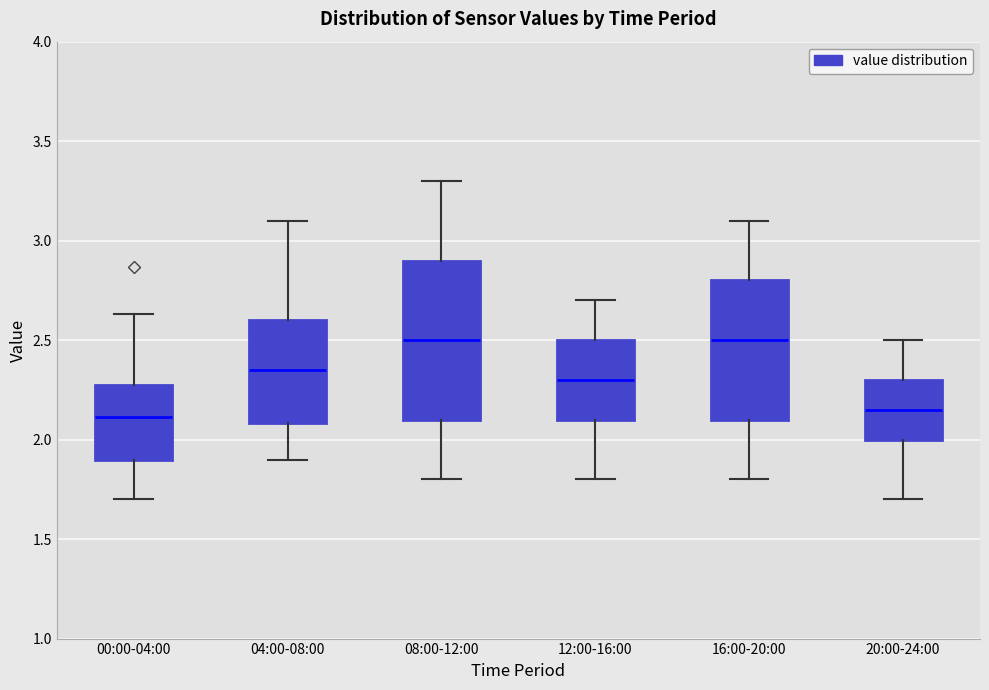

Where does the median line of the box for 08:00-12:00 sit on the y-axis? The values are not printed on the chart, so give them approximately, as read against the axis.

2.50